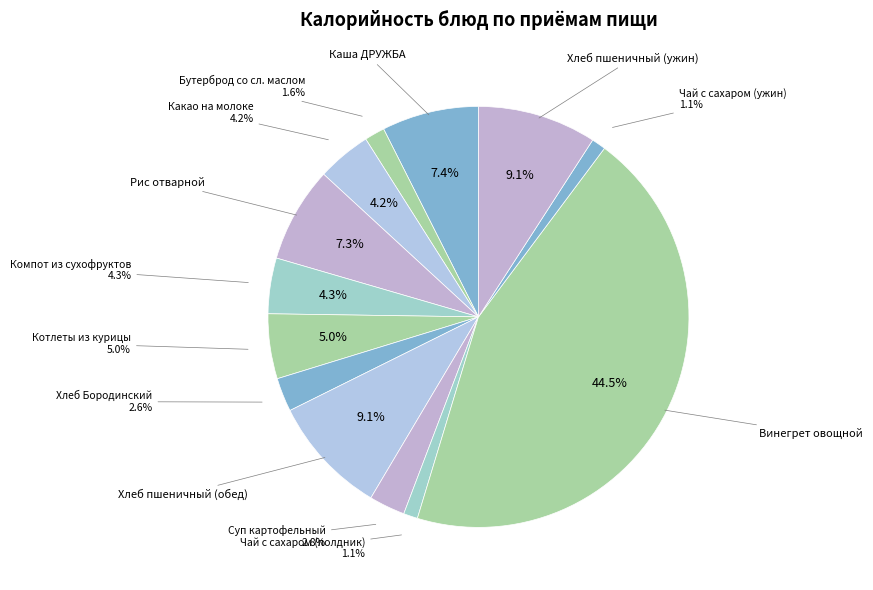

How many slices are in this pie chart?

13